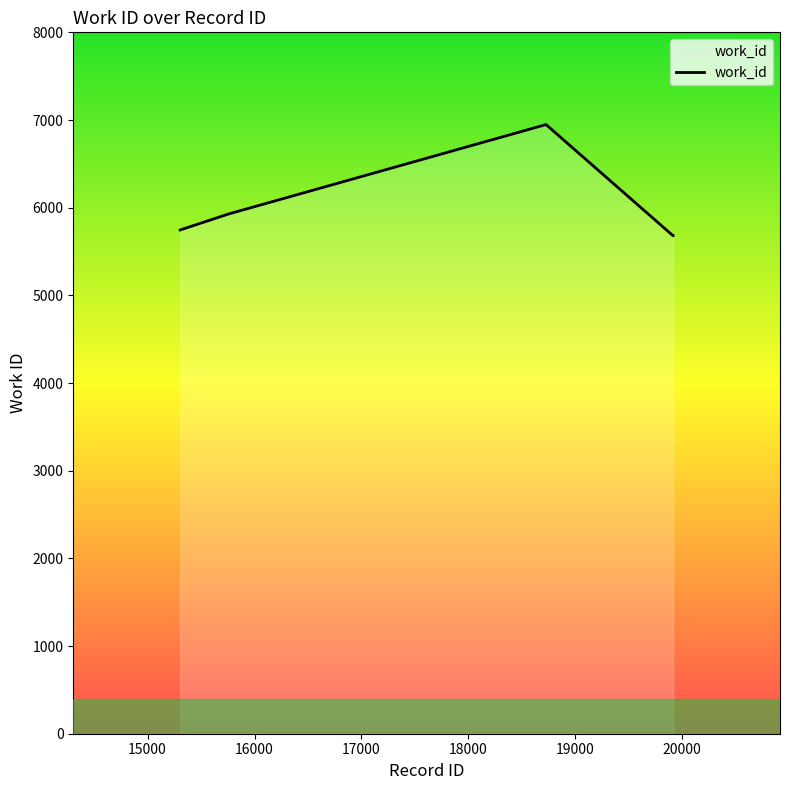

Reading left to right, list all the values displayed in this chart.

5746	5928	6948	5681	5681